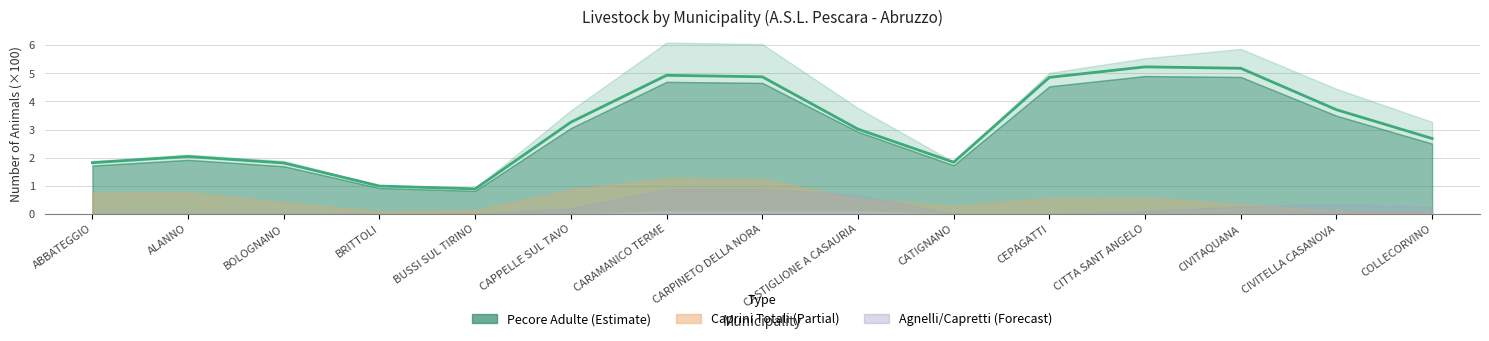

Does the chart have visible grid lines?

Yes